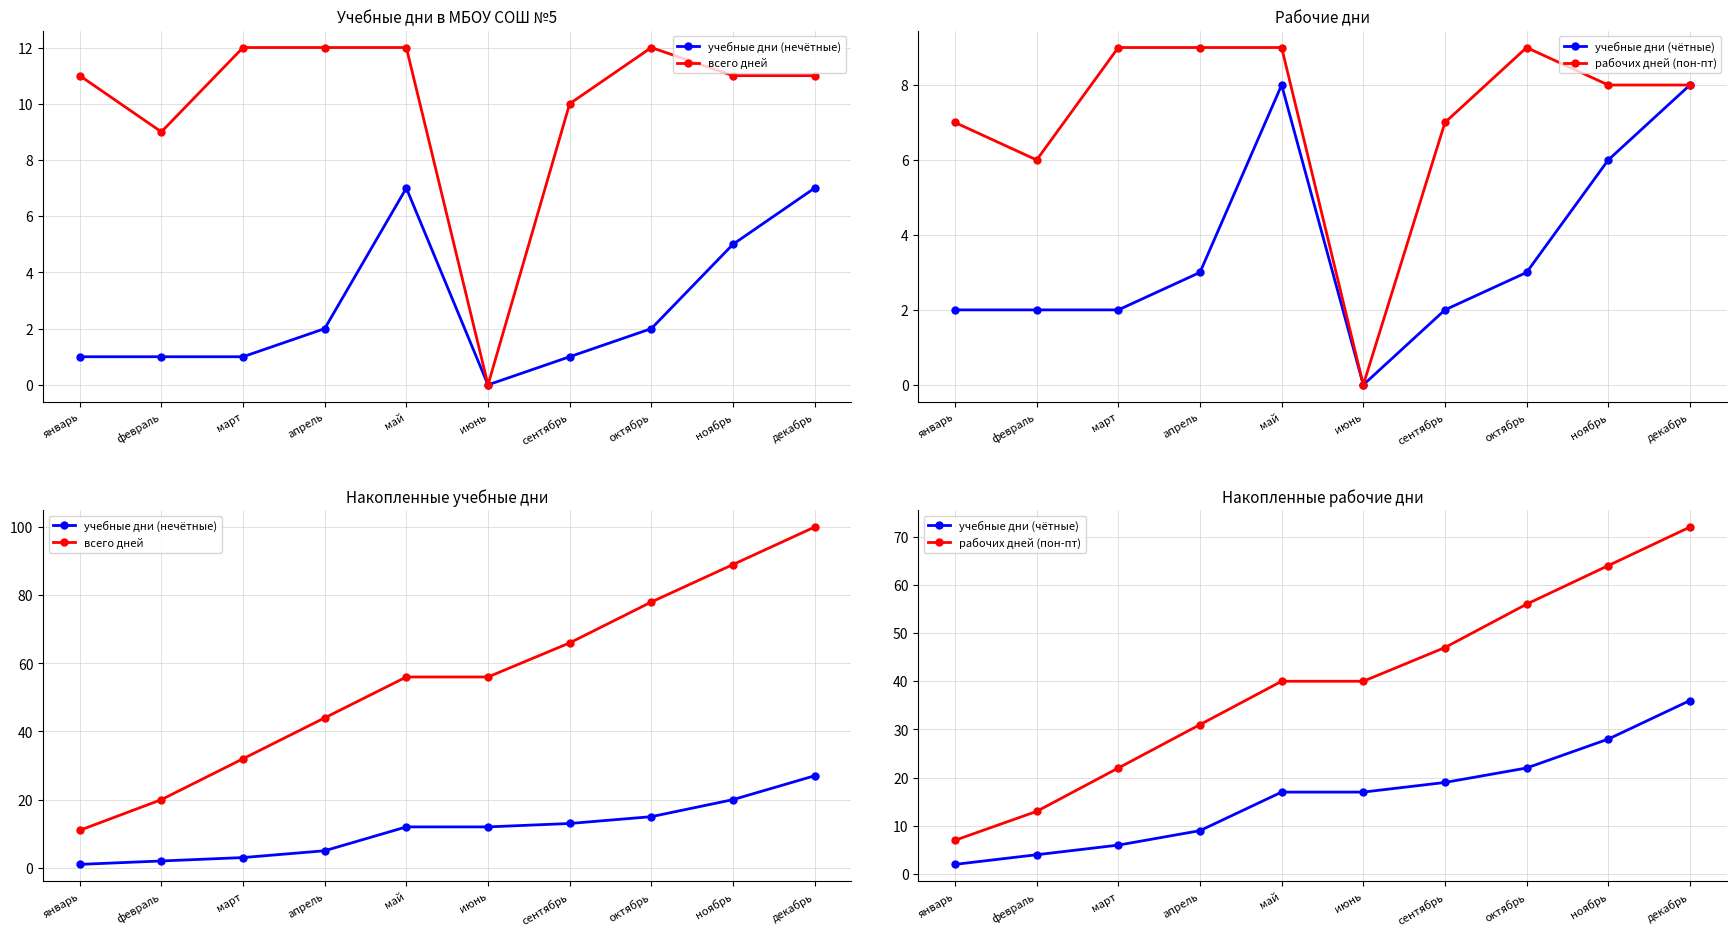

Which series has the largest total across all categories?

всего дней